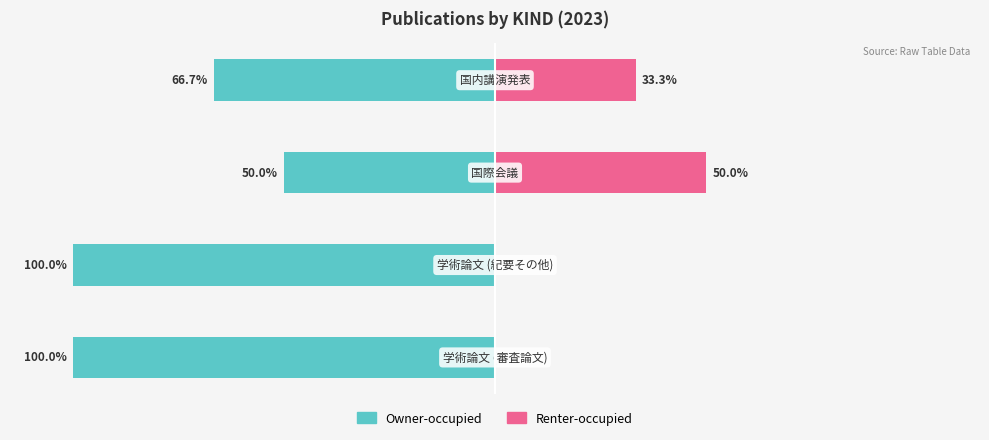

How many values in Renter-occupied are above zero?

2